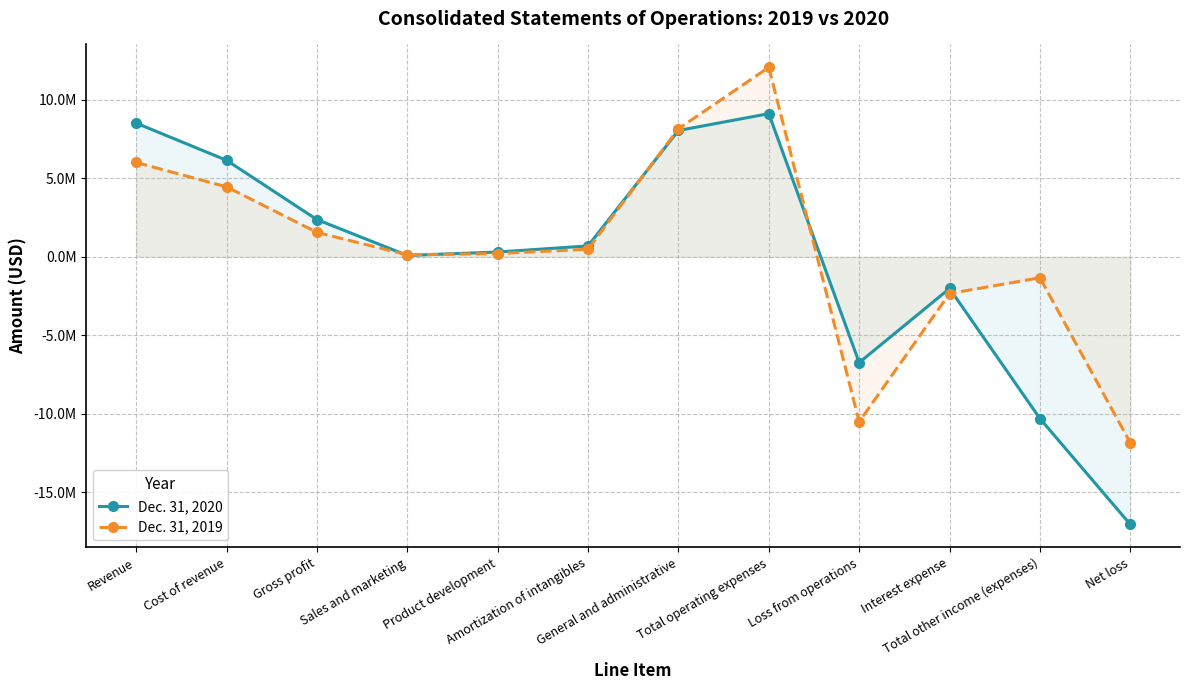

What is the lowest value of the Dec. 31, 2020 series?

-17036837